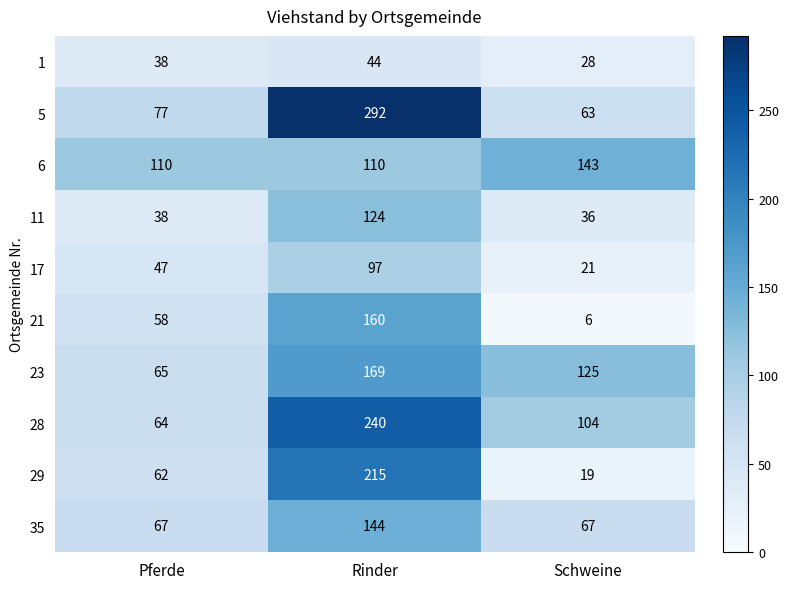

Which category has the highest value across all series?

Rinder